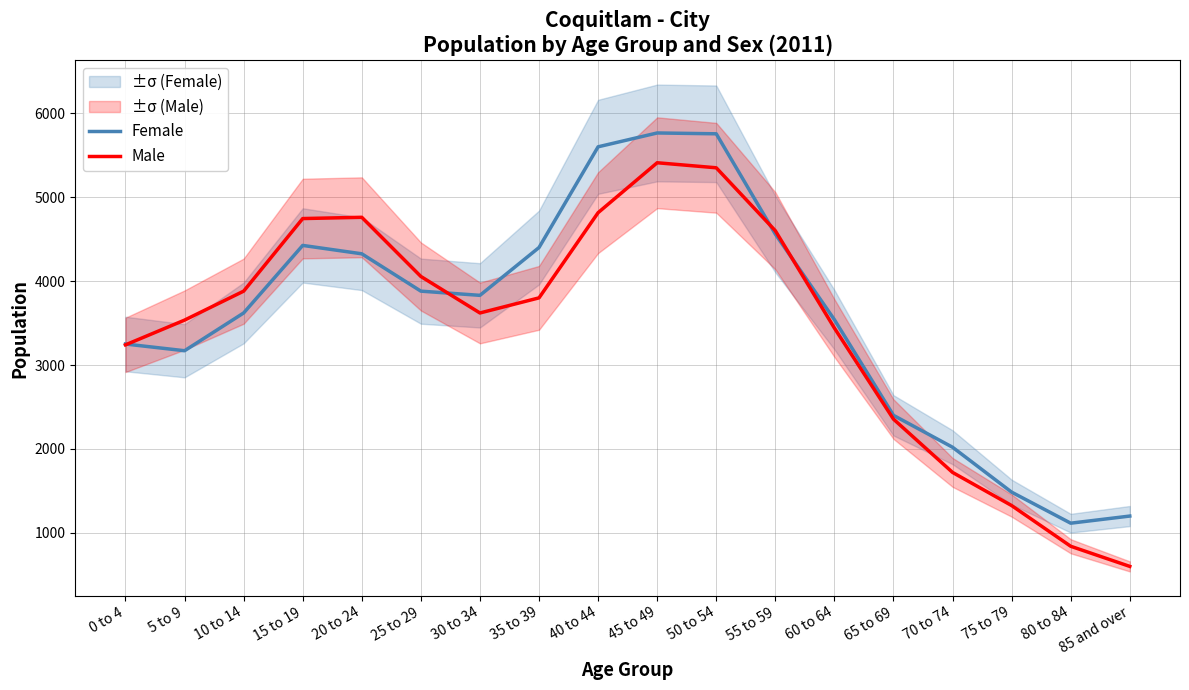

In Male, how many points are lower than both neighbors (excluding endpoints)?

1